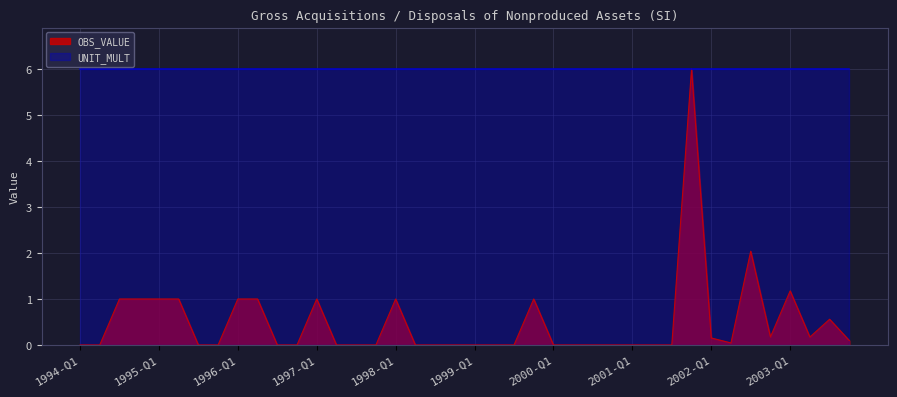

What is the label of the 6th point from the left?

1995-Q2